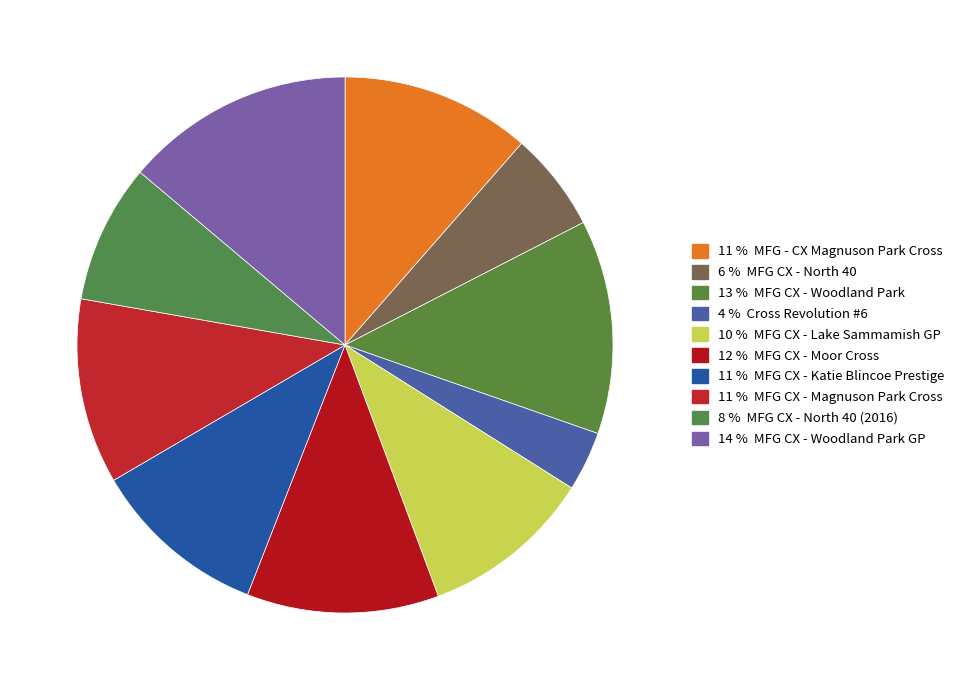

Count the number of slices in the pie.

10